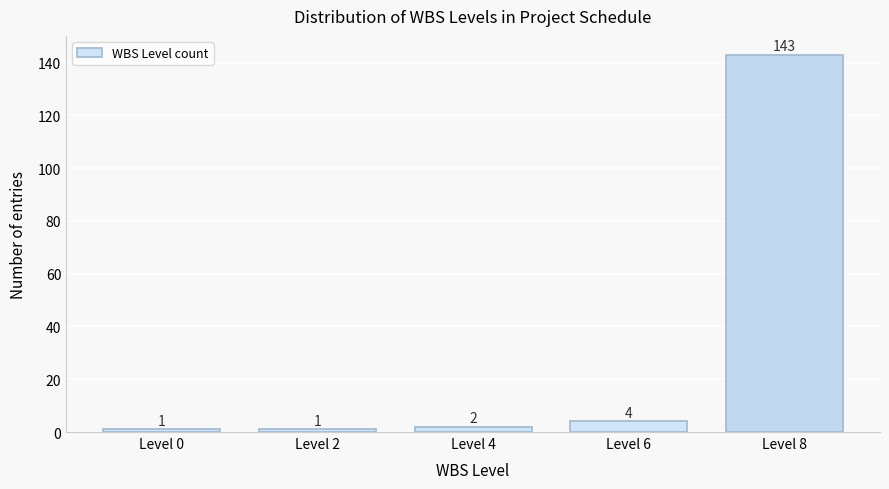

Reading right to left, transcribe all the data shown in this chart.

Level 8=143	Level 6=4	Level 4=2	Level 2=1	Level 0=1